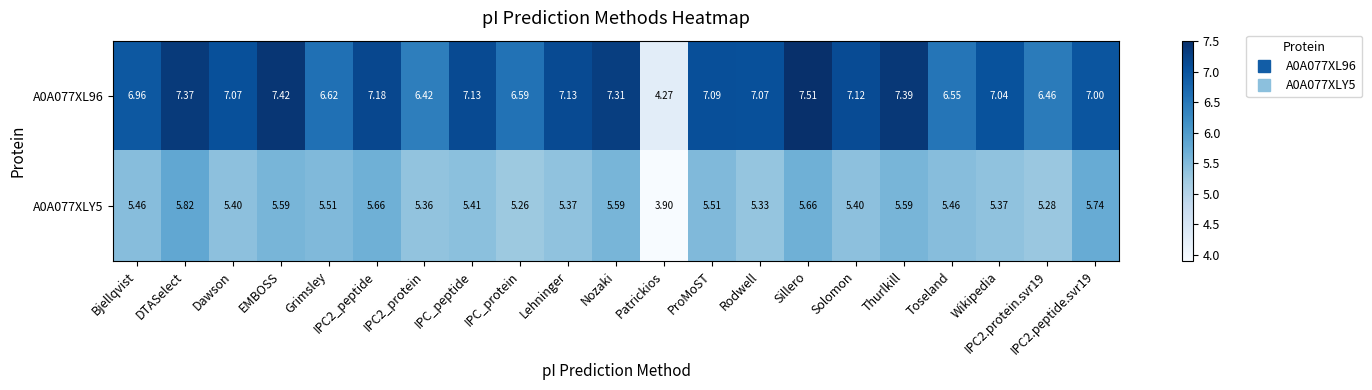

Which category has the highest value in the A0A077XLY5 series?

DTASelect